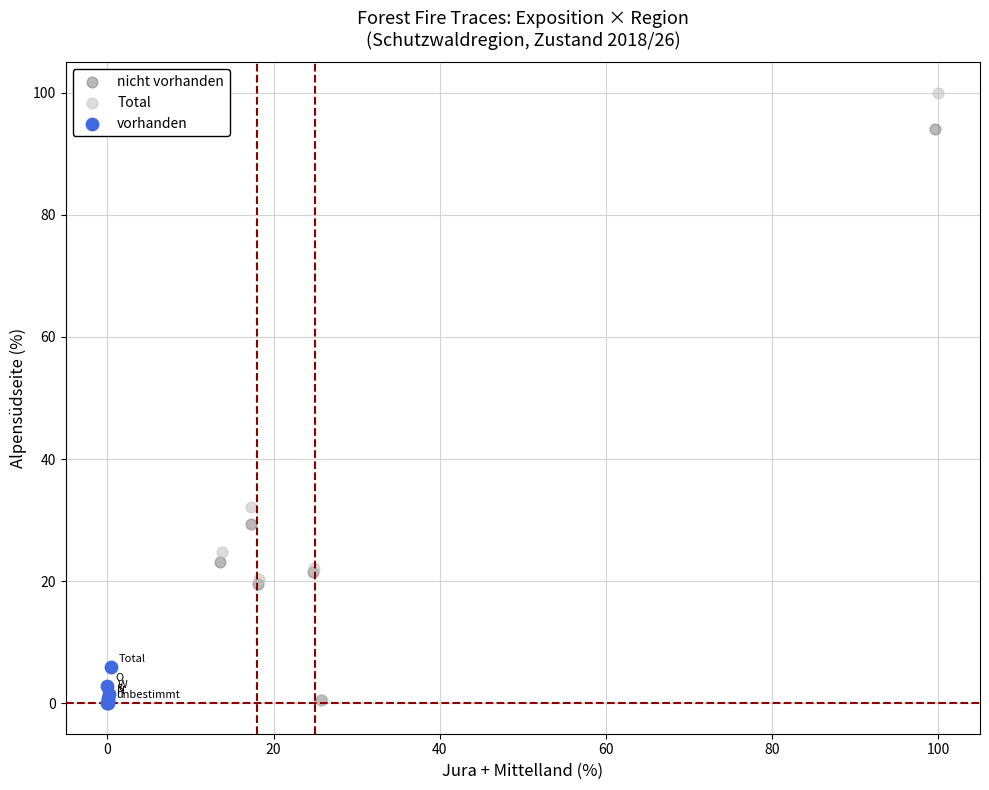

What are all the series names shown in the legend?

nicht vorhanden, Total, vorhanden